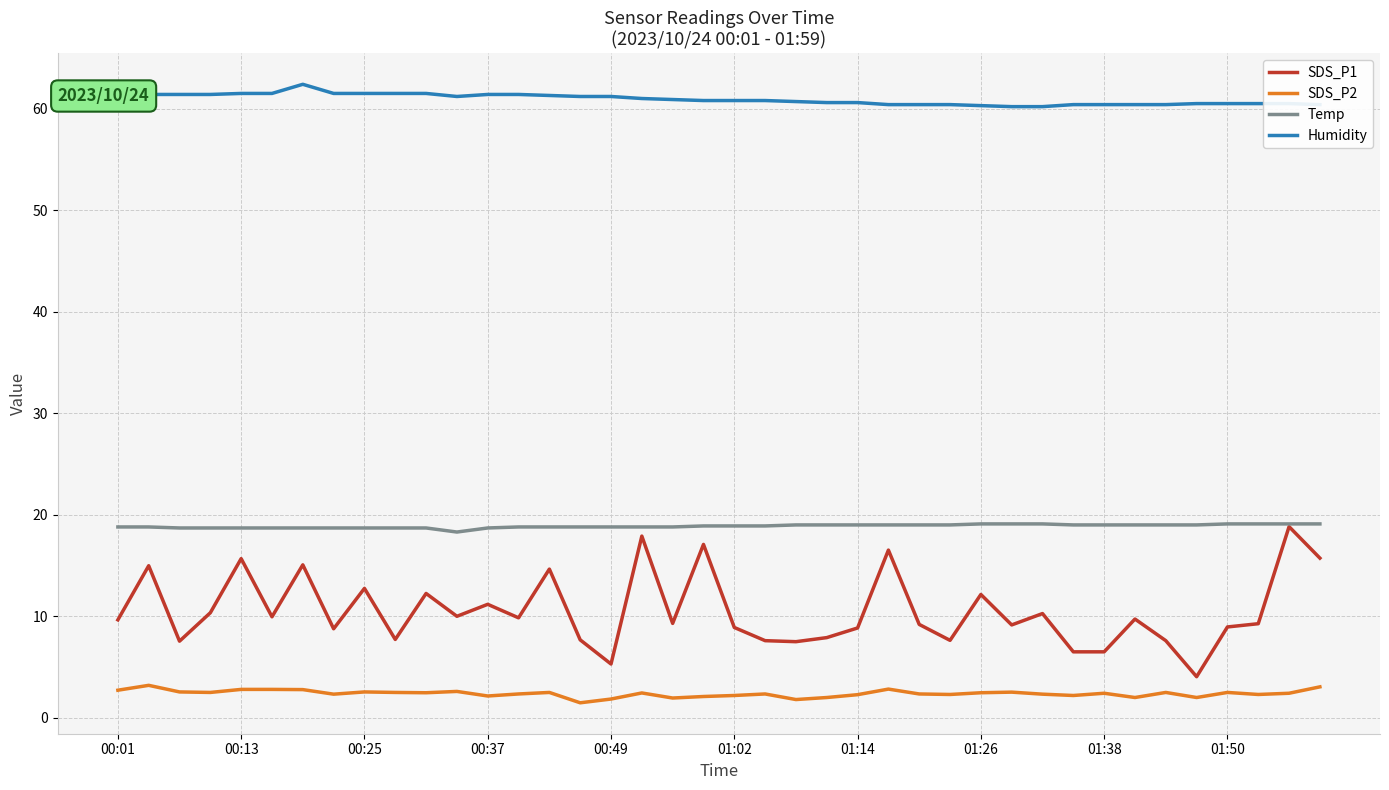

Which series has the largest total across all categories?

Humidity